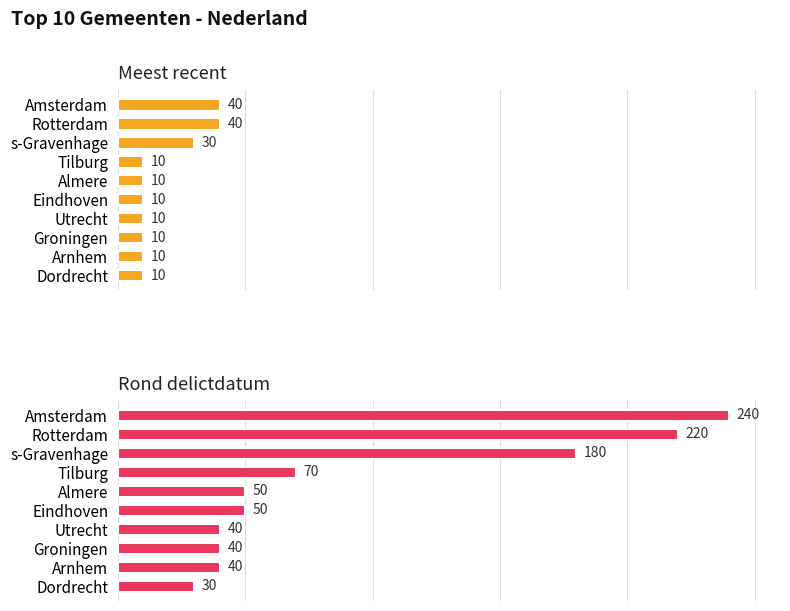

What is the minimum value shown in the chart?

10